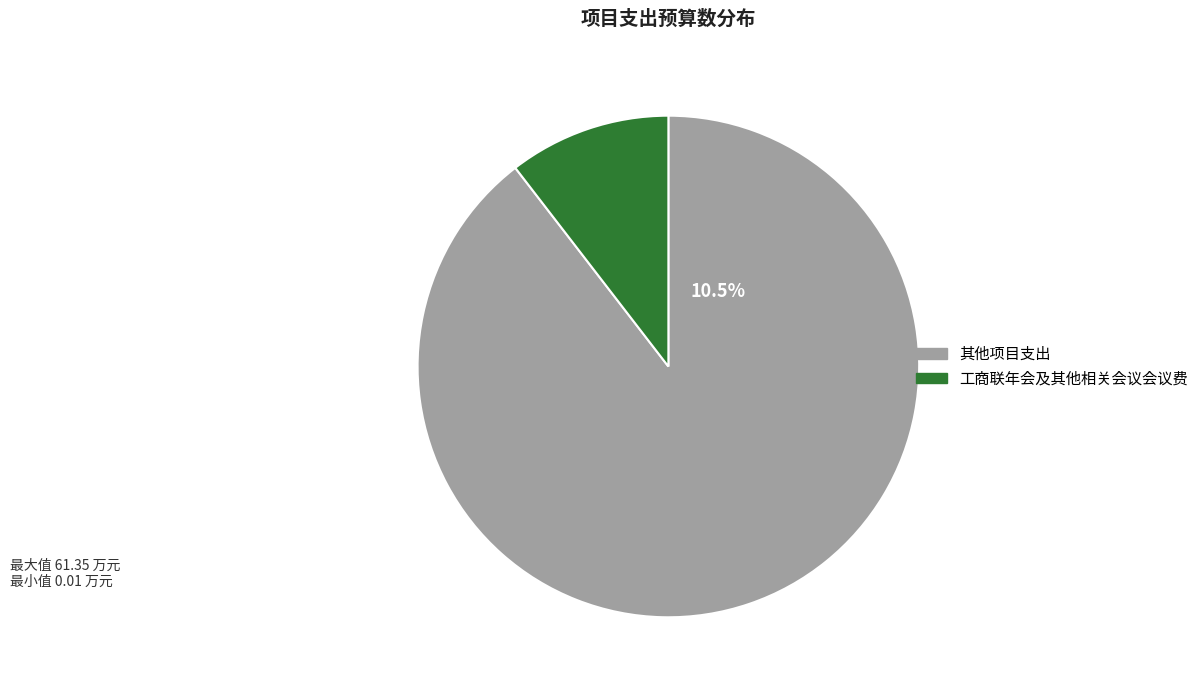

How many slices are in this pie chart?

2